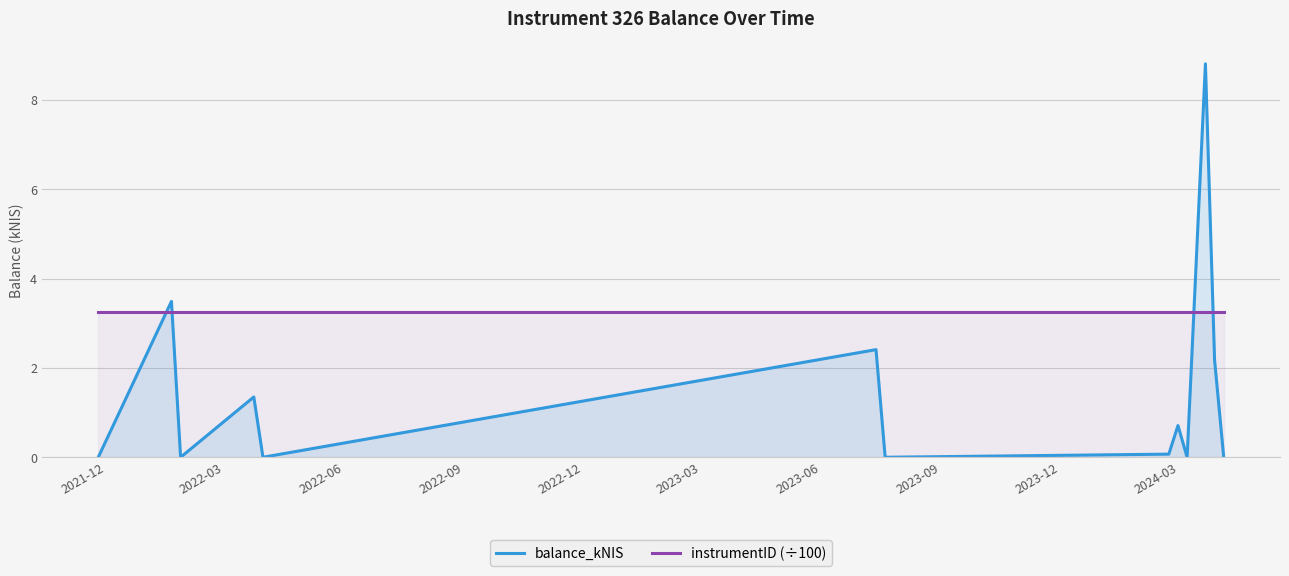

What is the maximum value for balance_kNIS?

8.8